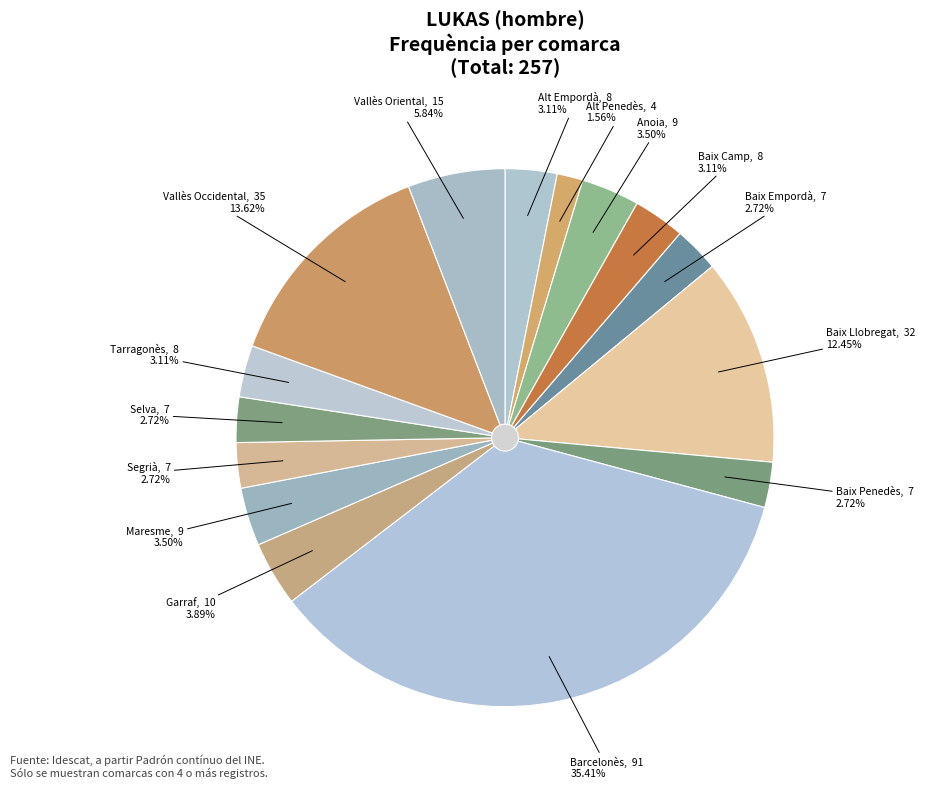

How many slices are in this pie chart?

15